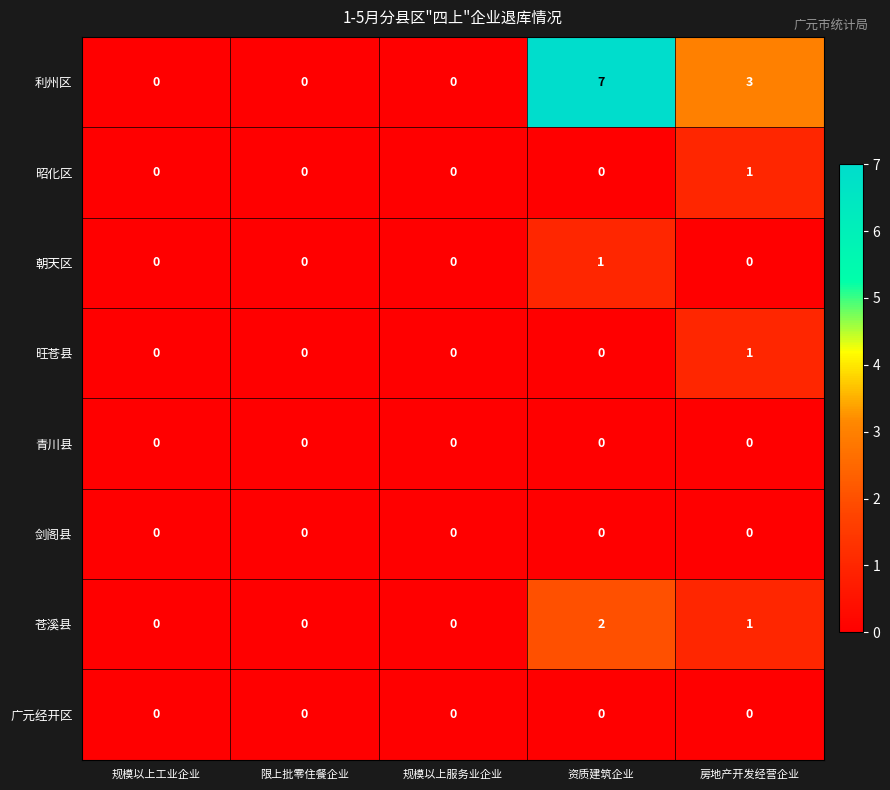

At which label does 利州区 reach its peak?

资质建筑企业